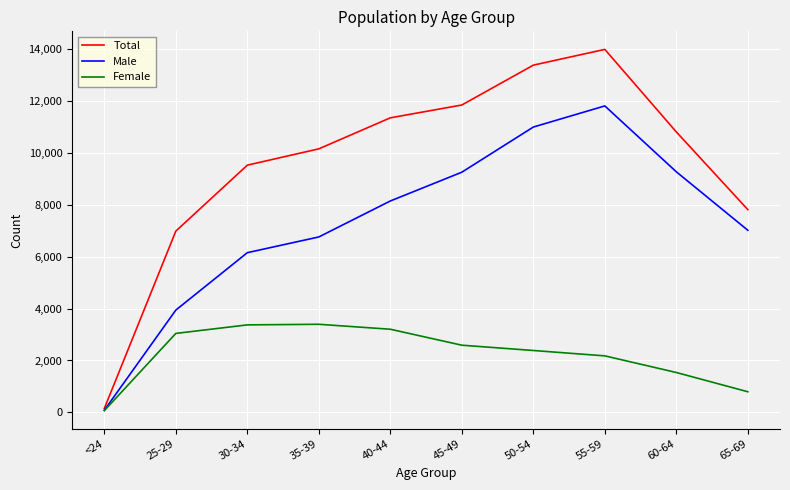

Is the value of Total at 50-54 greater than the value of Female at 30-34?

Yes